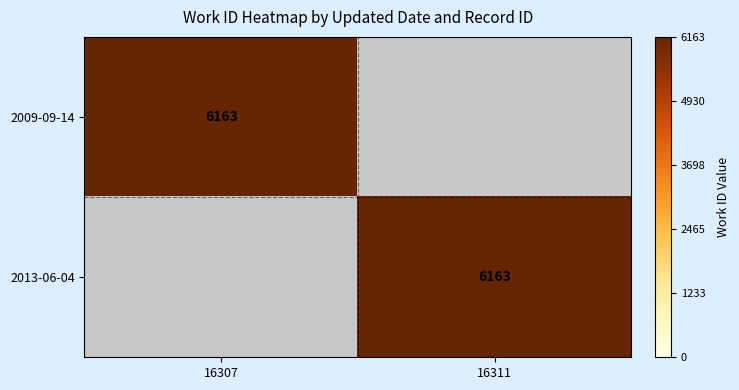

True or false: 2009-09-14 has a value of 6163 at 16307.

True